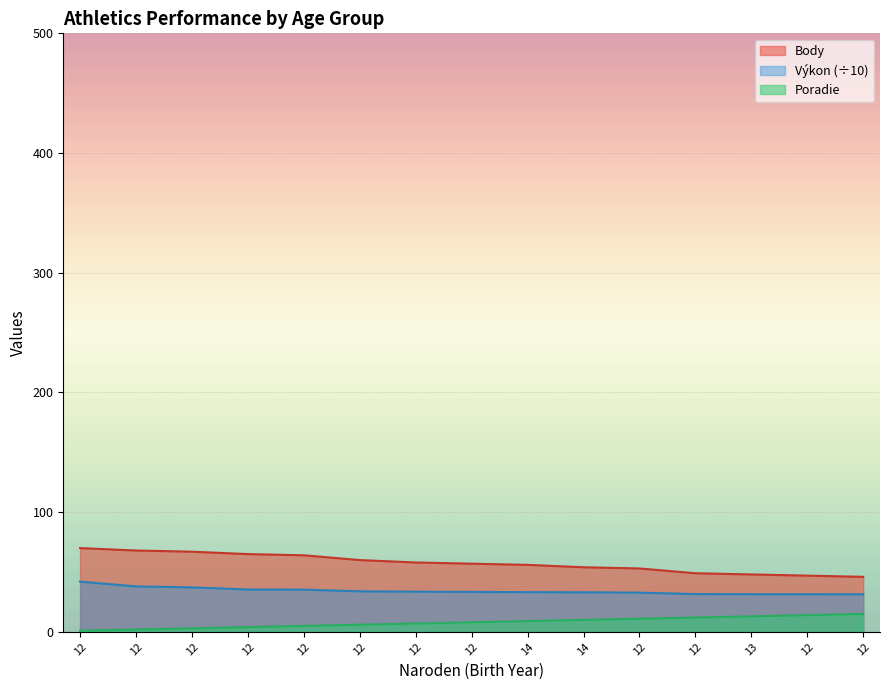

What is the difference between the second highest and second lowest values in the Body series?

21.0